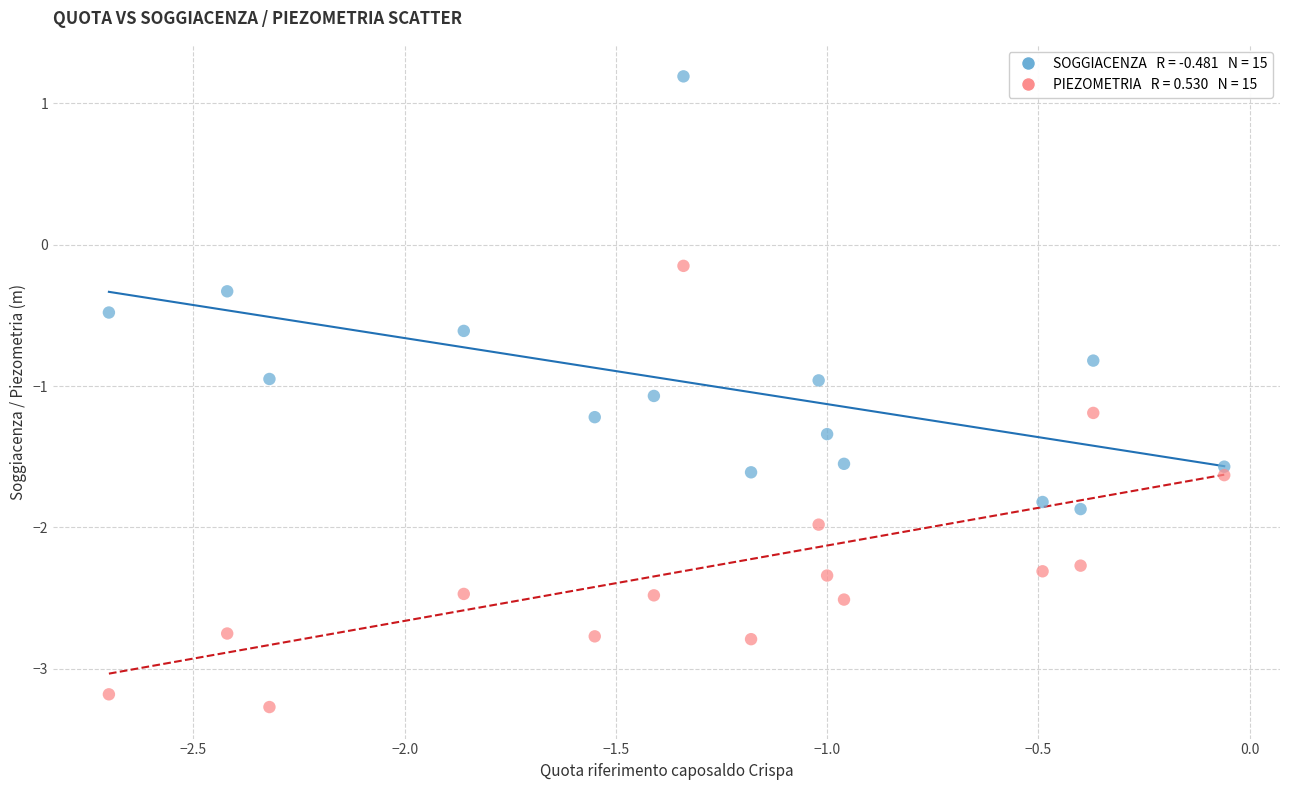

Across all data points, what is the range of Y values (max minus min)?

4.5